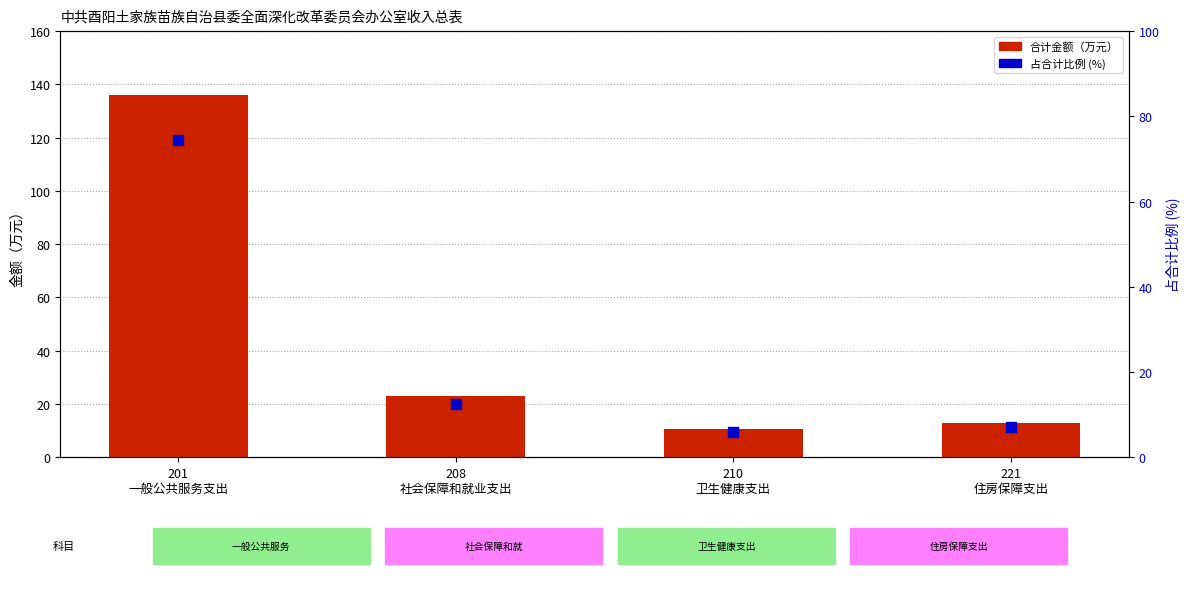

Which series has the largest Y range (max minus min)?

合计金额